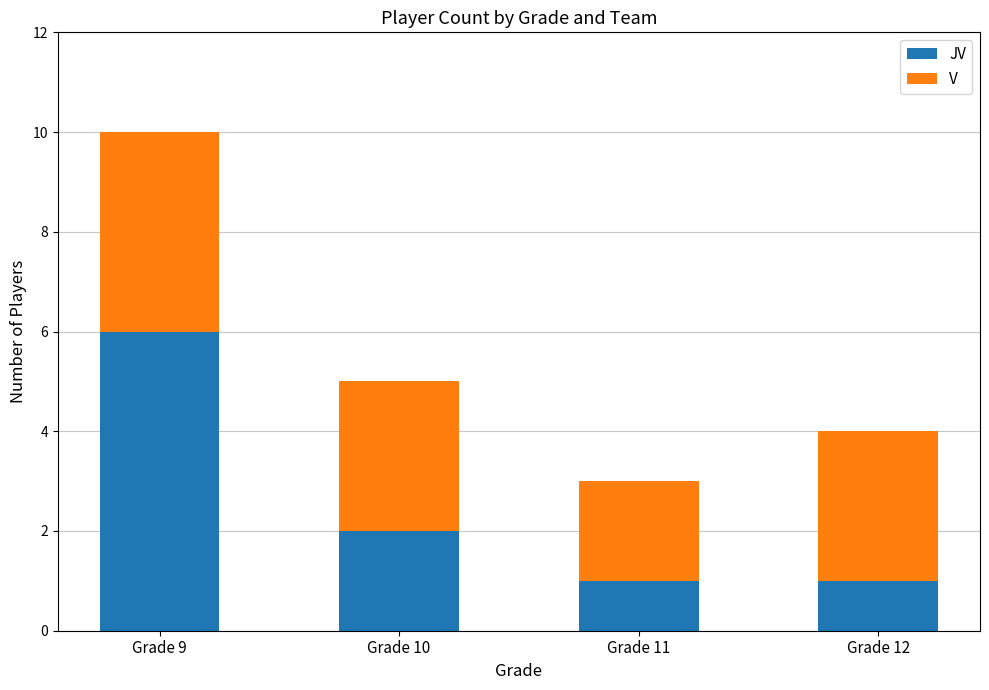

What is the total value across all series at Grade 10?

5